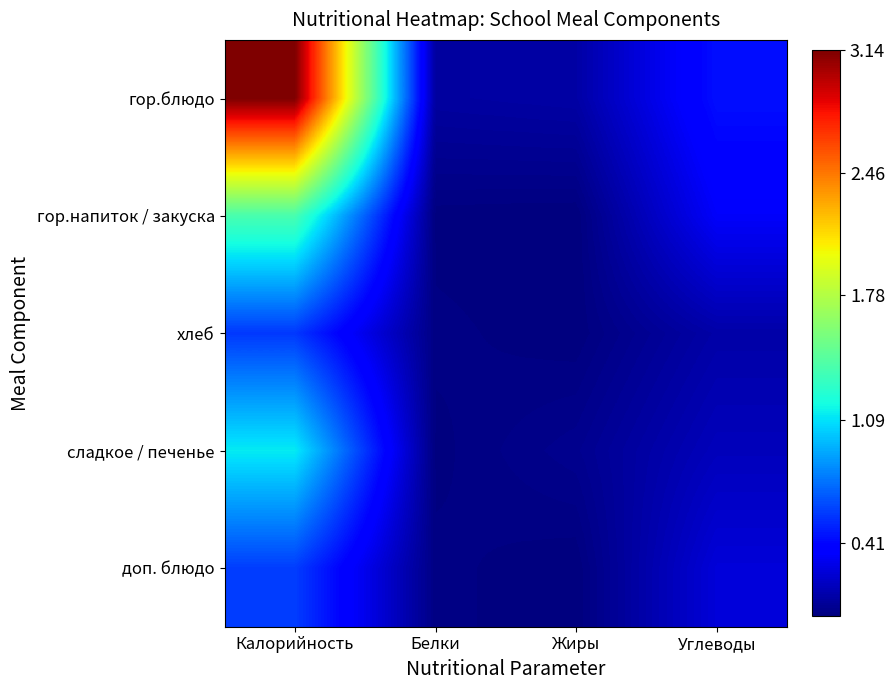

What is the spread (max minus min) of values at Жиры?

0.1